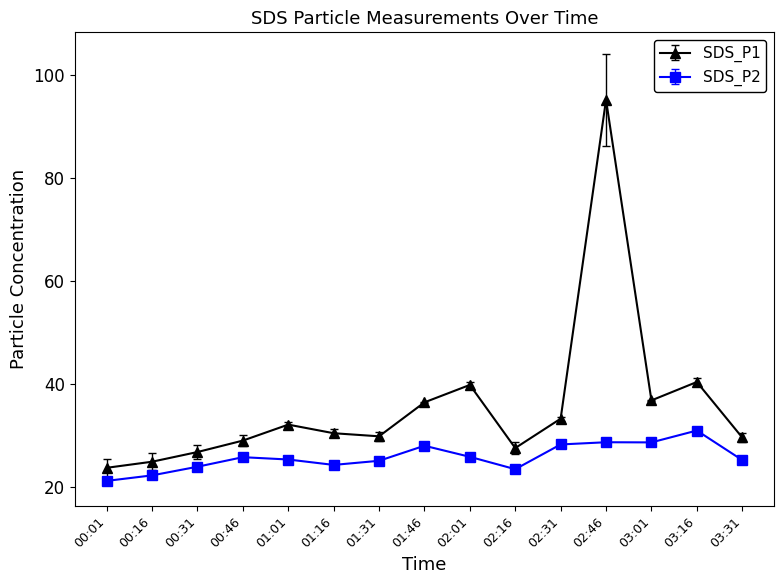

True or false: SDS_P2 has more than 2 points higher than both neighbors.

True